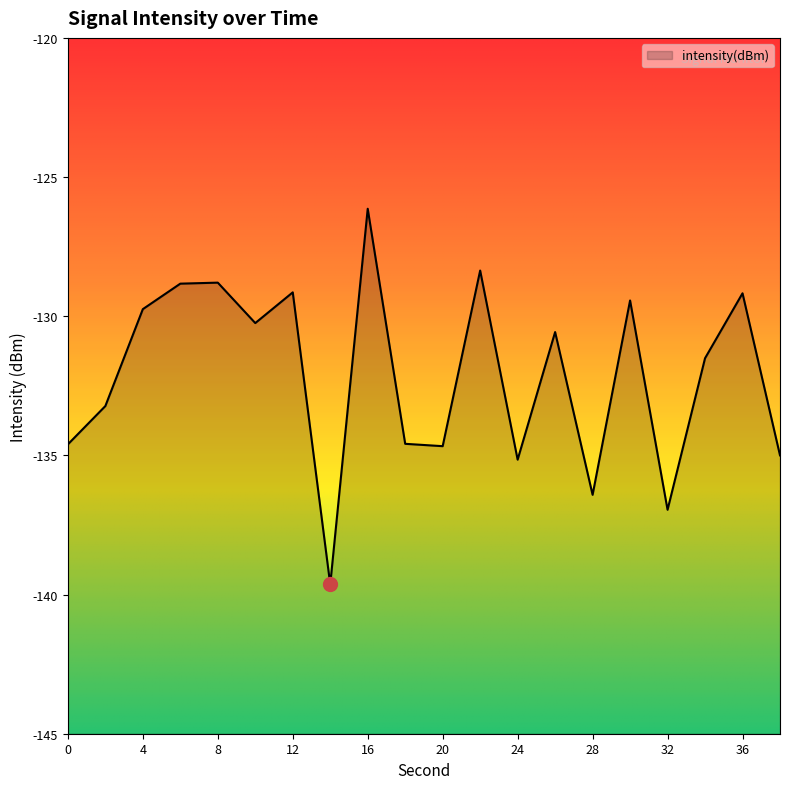

Reading right to left, extract all data points from this chart.

38=-135.0	36=-129.2	34=-131.5	32=-137.0	30=-129.4	28=-136.4	26=-130.6	24=-135.2	22=-128.4	20=-134.7	18=-134.6	16=-126.1	14=-139.6	12=-129.1	10=-130.2	8=-128.8	6=-128.8	4=-129.7	2=-133.2	0=-134.6